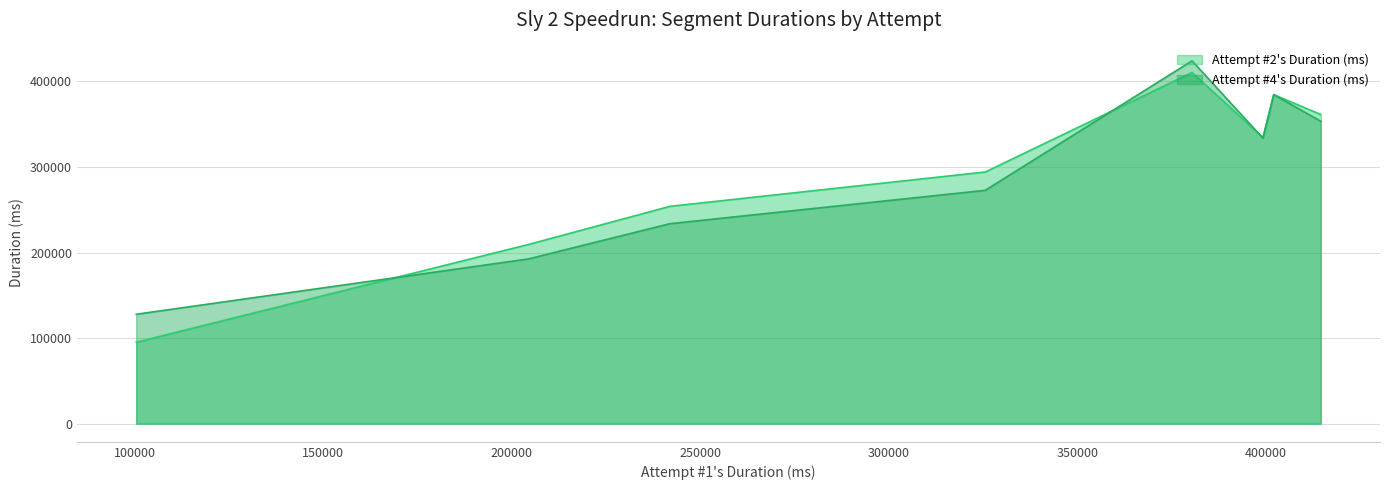

What is the minimum value shown in the chart?

95128